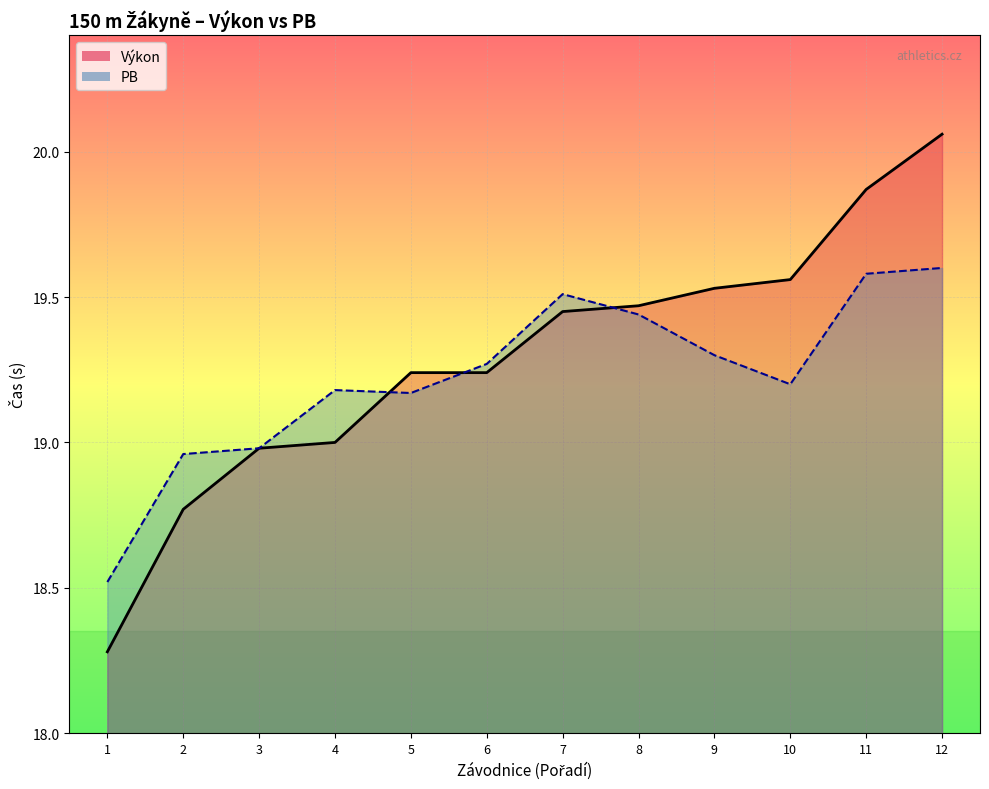

Is the value of Výkon at 2 greater than the value of PB at 11?

No